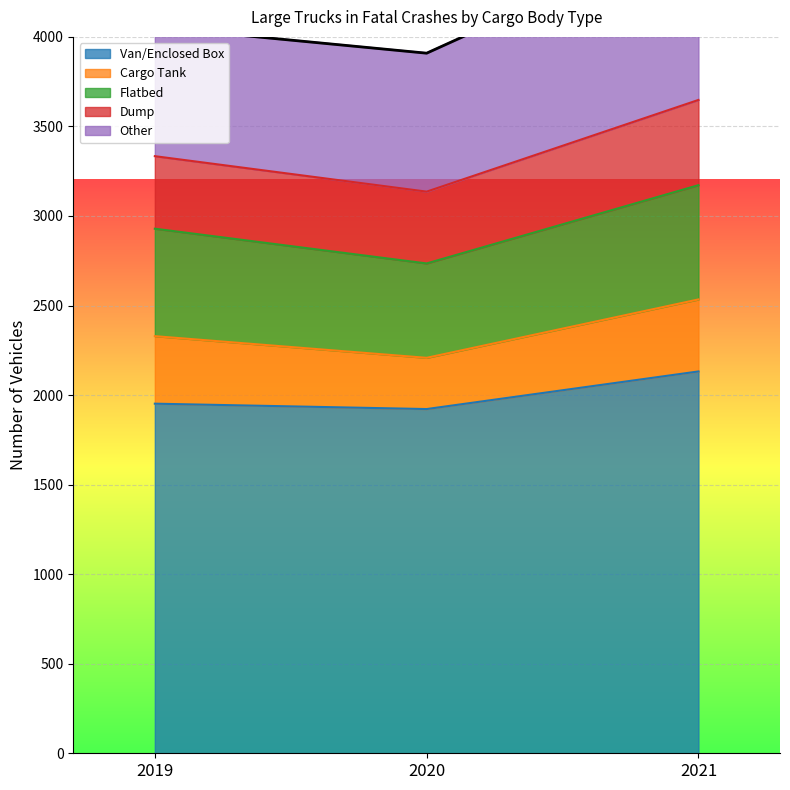

What is the sum of all Other values?

2443